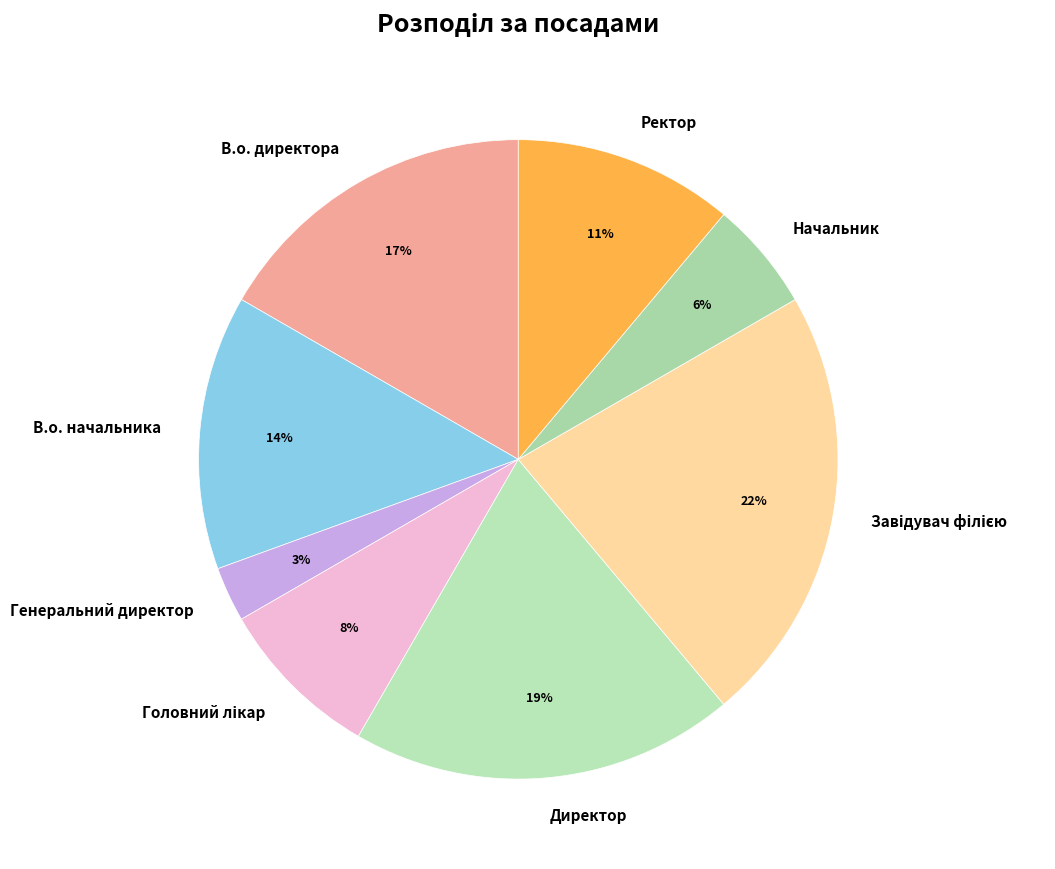

How many slices are in this pie chart?

8